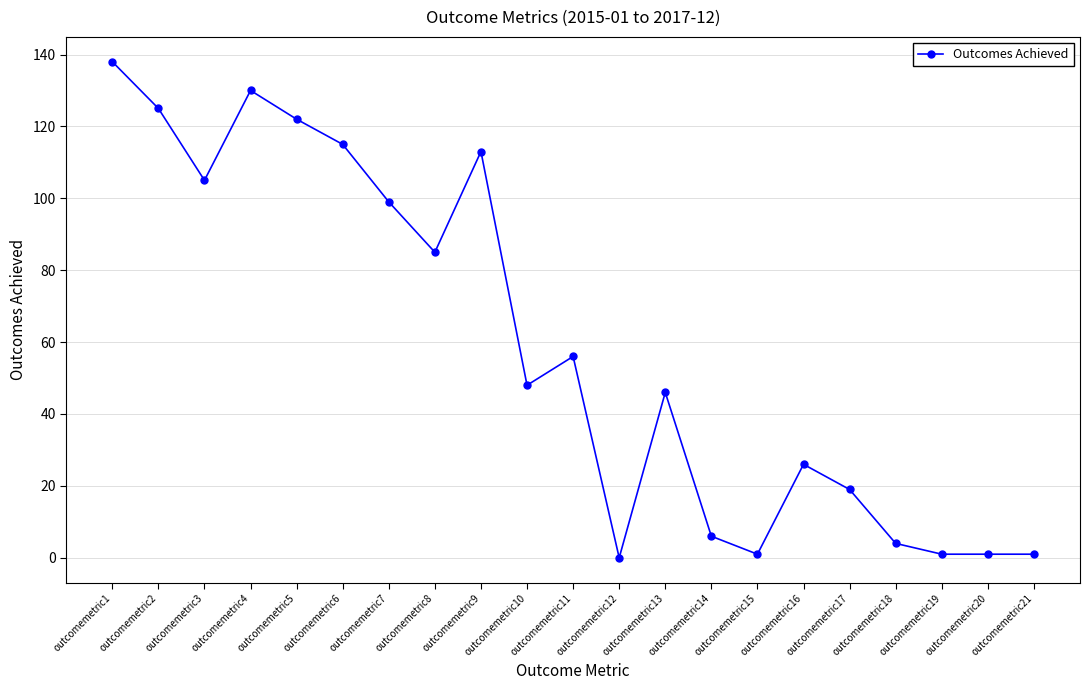

What is the ratio of the value at outcomemetric18 to the value at outcomemetric10?

0.1